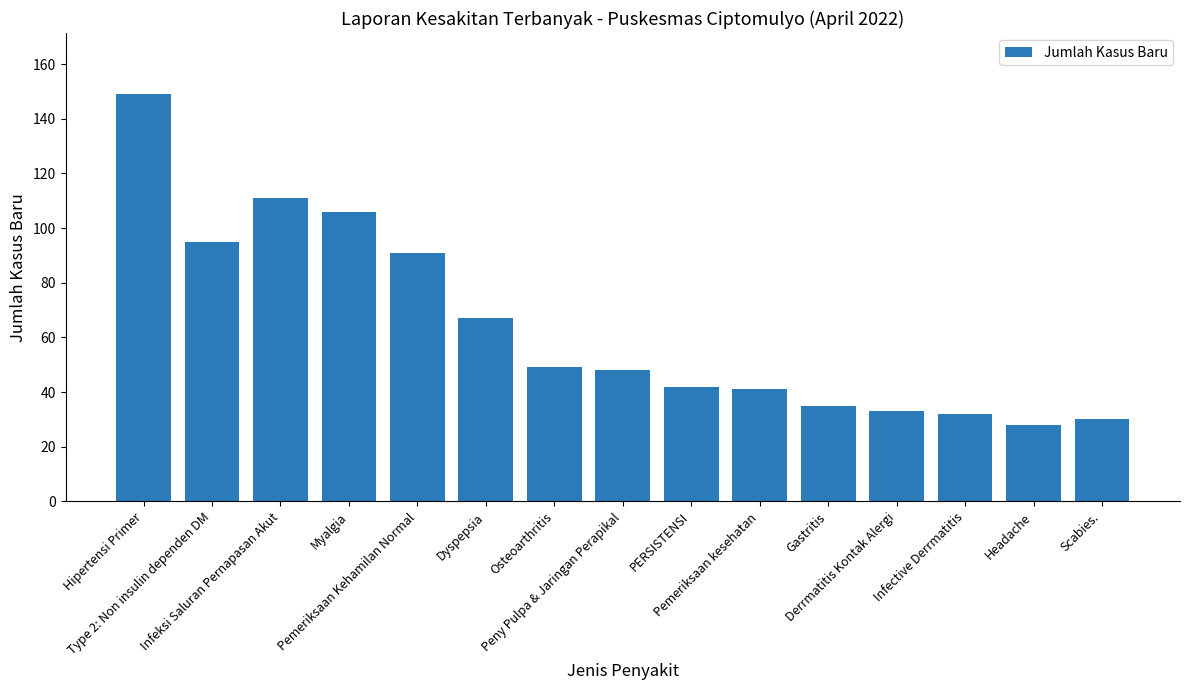

How many distinct data groups are displayed?

1